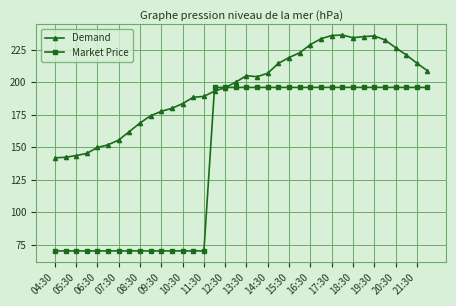

Which series has the largest range (max minus min)?

Market Price